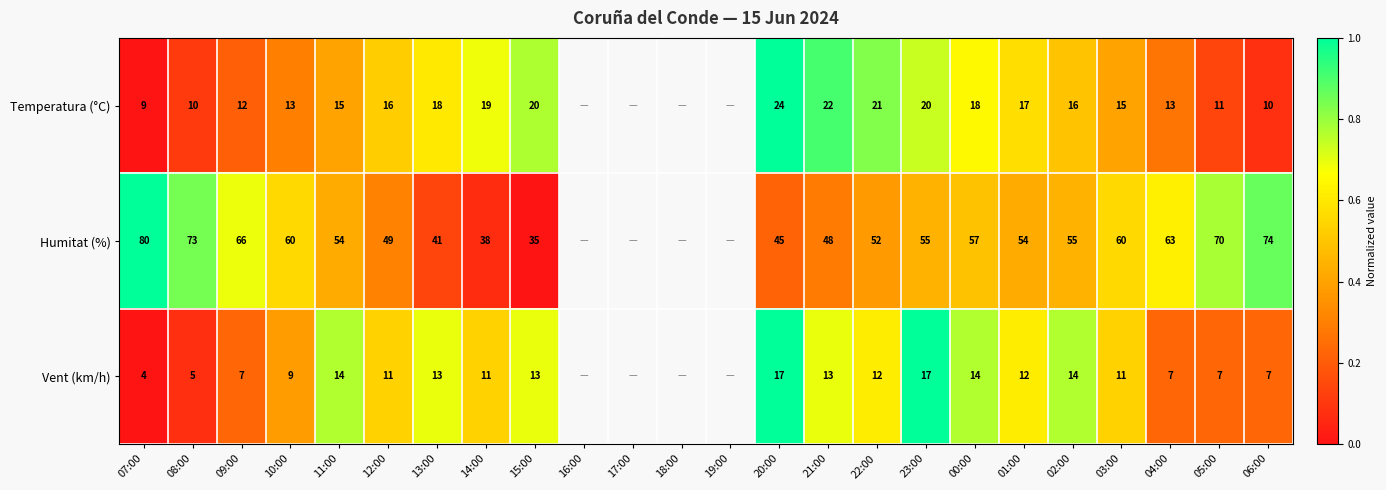

What is the sum of the Vent (km/h) values at 23:00 and 00:00?

31